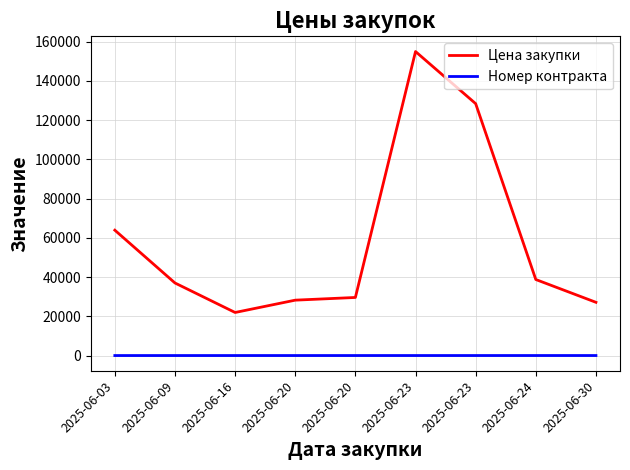

Where is Номер контракта nearest to the value 16?

2025-06-20